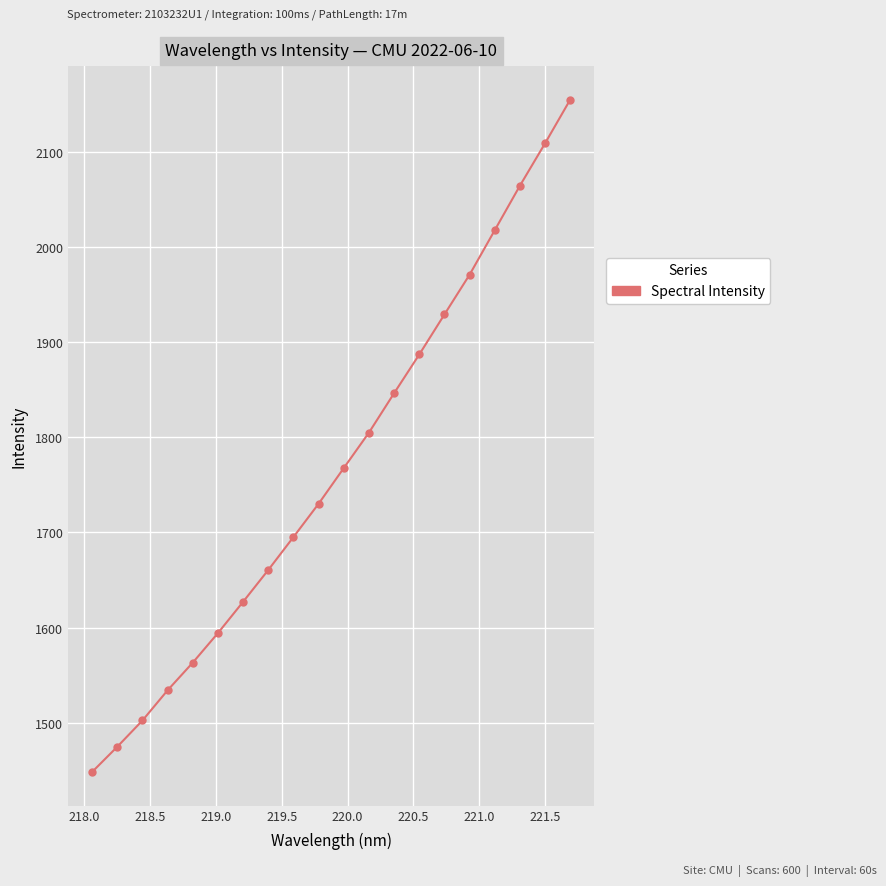

What is the average value?

1769.1